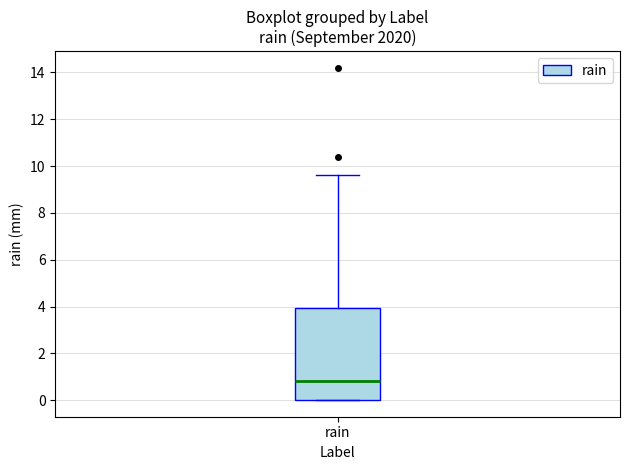

Where is the lower edge of the box for rain on the y-axis? The values are not printed on the chart, so give them approximately, as read against the axis.

0.0